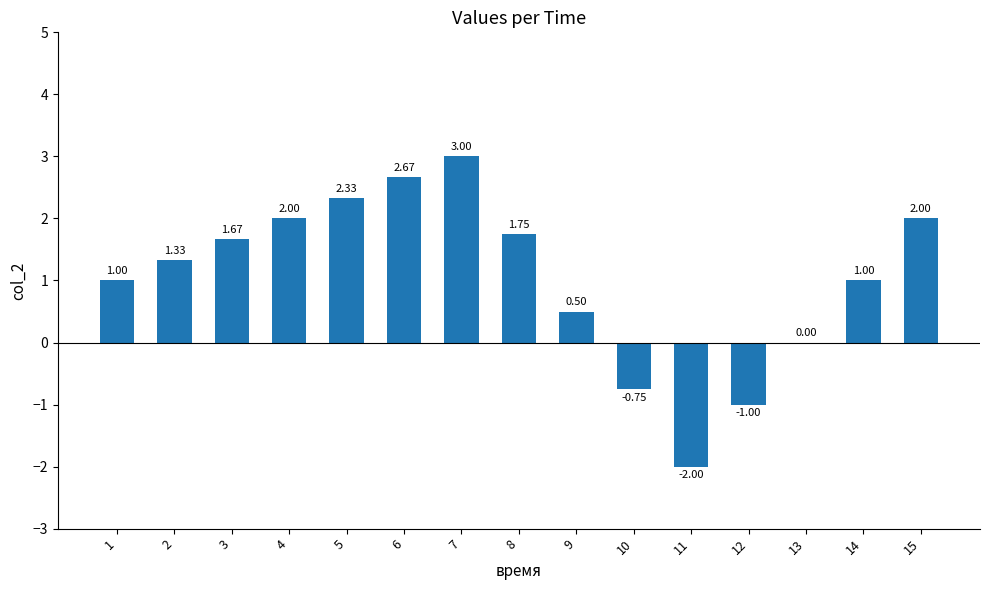

Which has a higher value, 12 or 9?

9